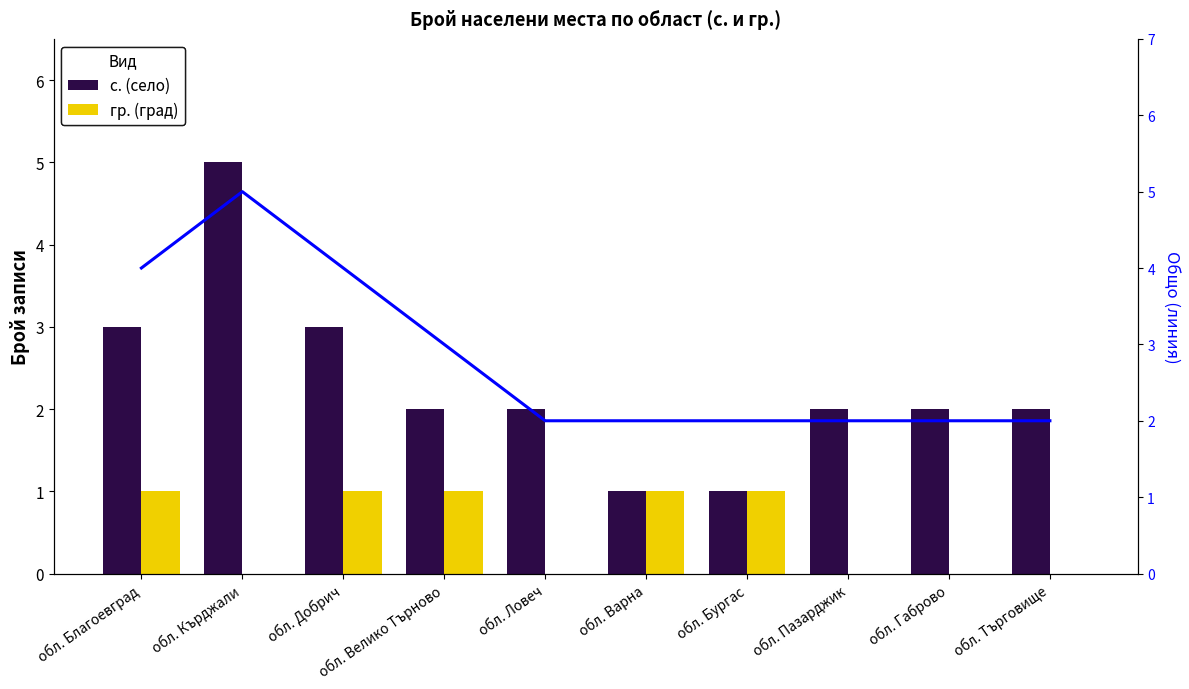

What is the average value of the Общо series?

3